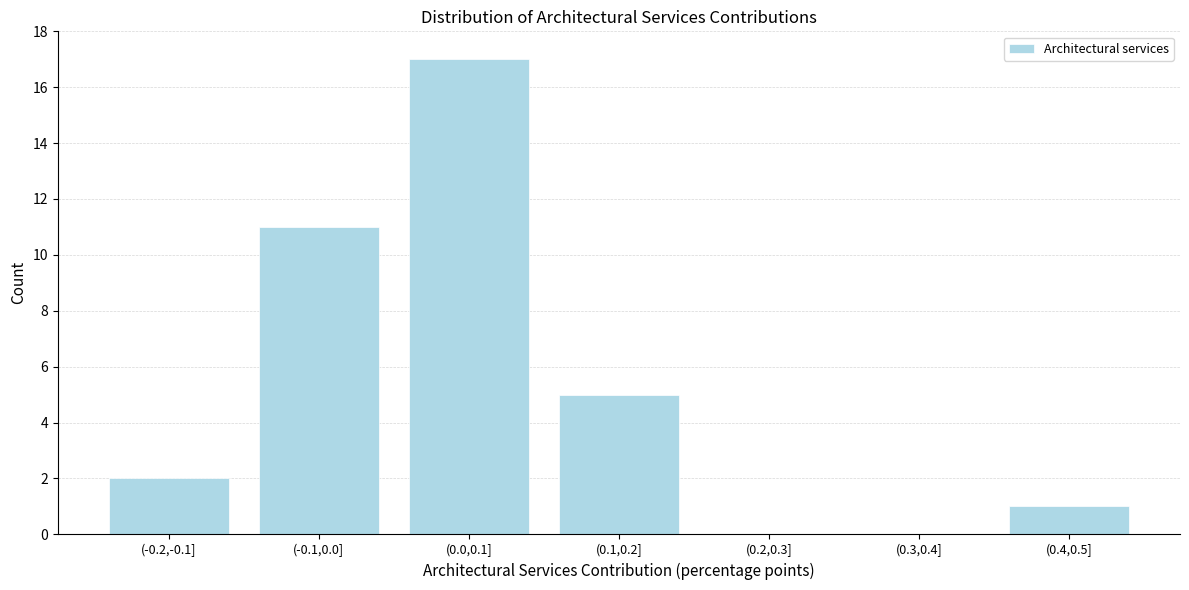

Reading left to right, what are all the values shown in this chart?

(-0.2,-0.1]=2	(-0.1,0.0]=11	(0.0,0.1]=17	(0.1,0.2]=5	(0.2,0.3]=0	(0.3,0.4]=0	(0.4,0.5]=1